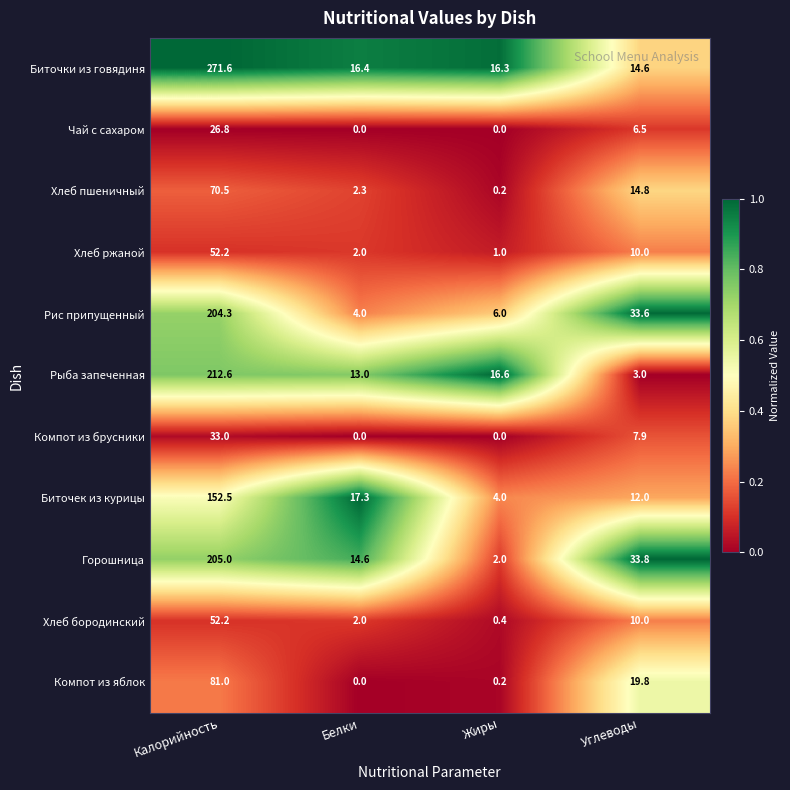

How many values in the Хлеб бородинский series are below 10?

2